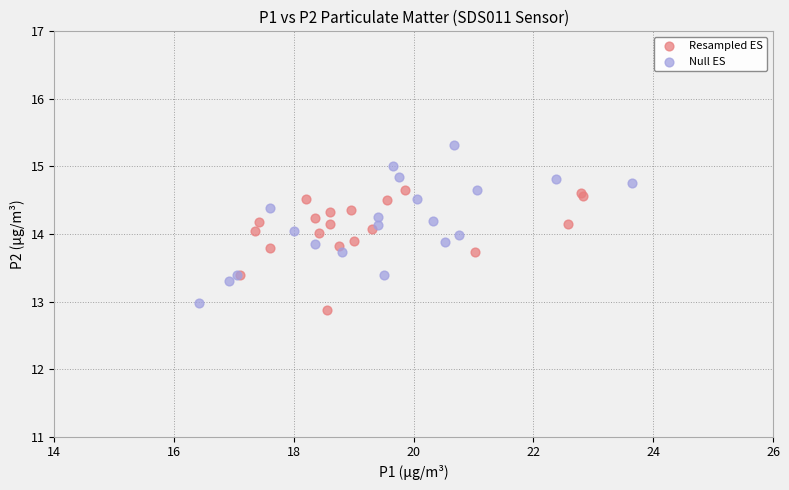

What are all the series names shown in the legend?

Resampled ES, Null ES